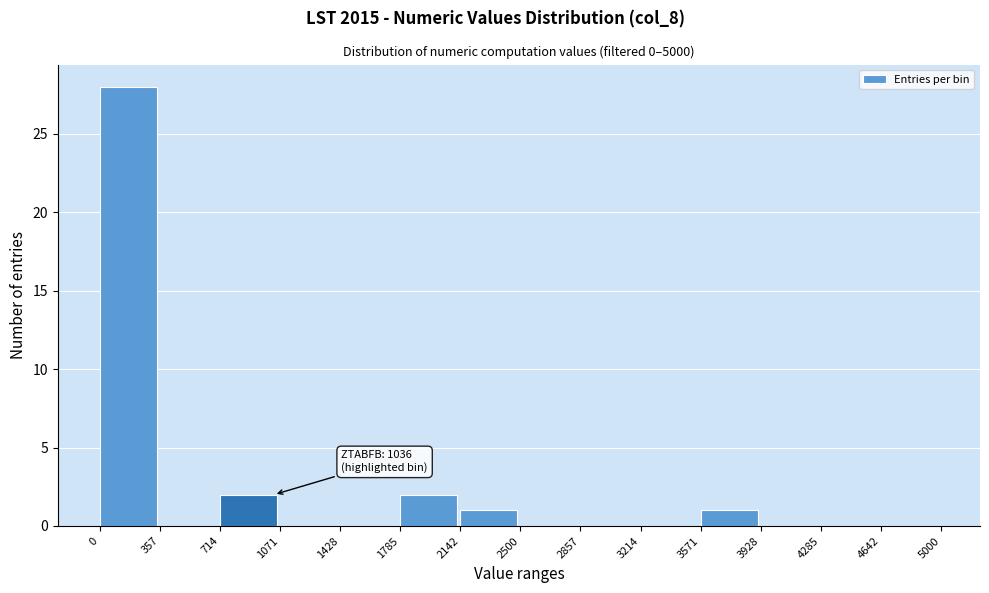

Over which range of the x-axis is the bar tallest?

0 to 357